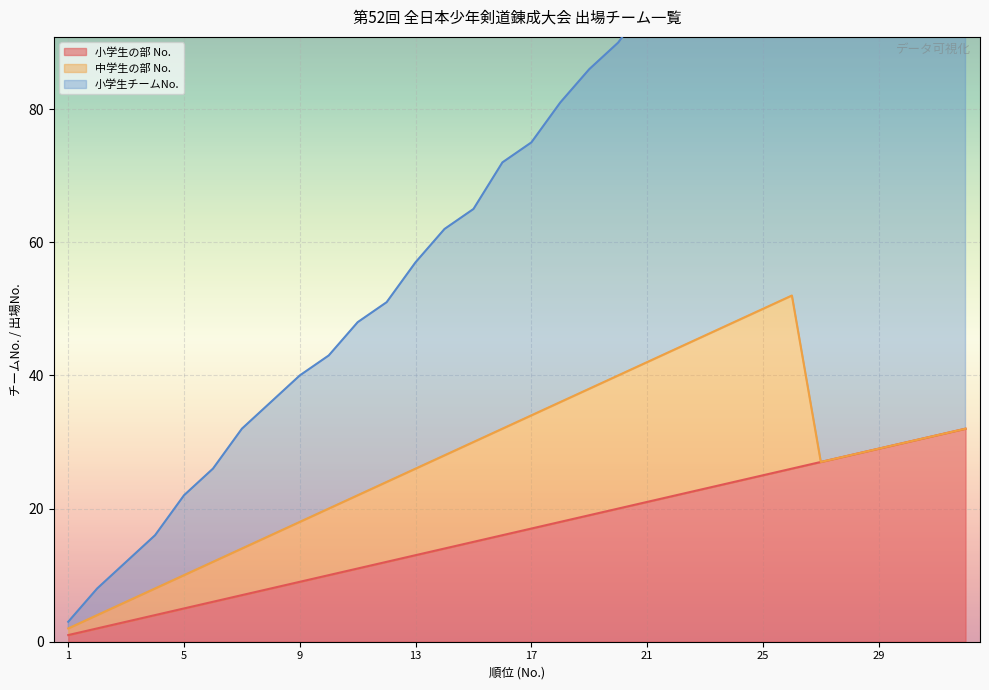

What are all the series names shown in the legend?

小学生の部 No., 中学生の部 No., 小学生チームNo.